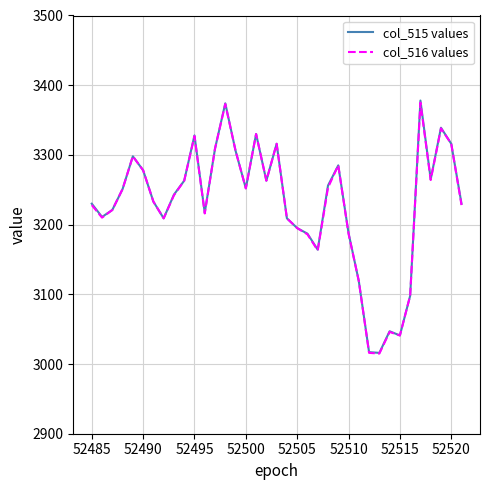

What is the average value of the col_516 values series?

3229